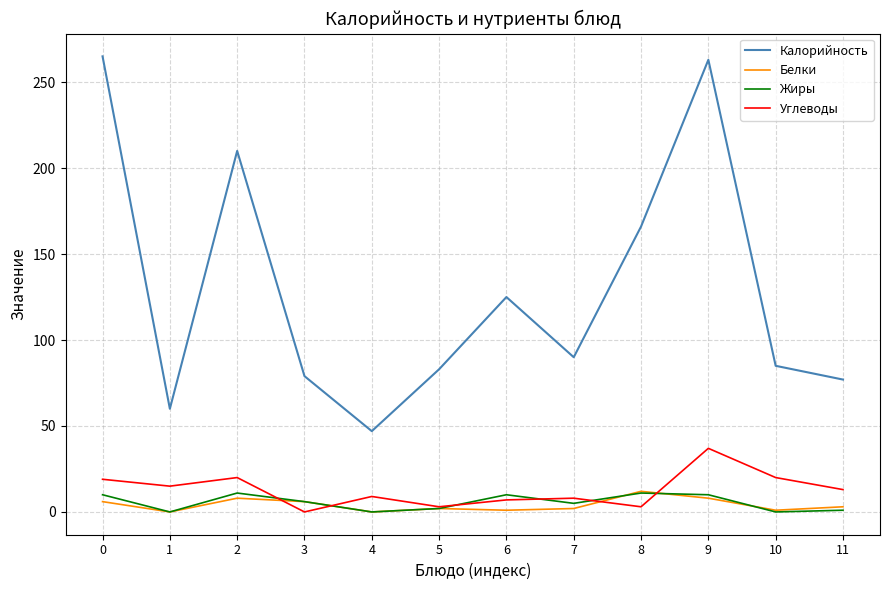

Is this an area chart (filled region under the line)?

No